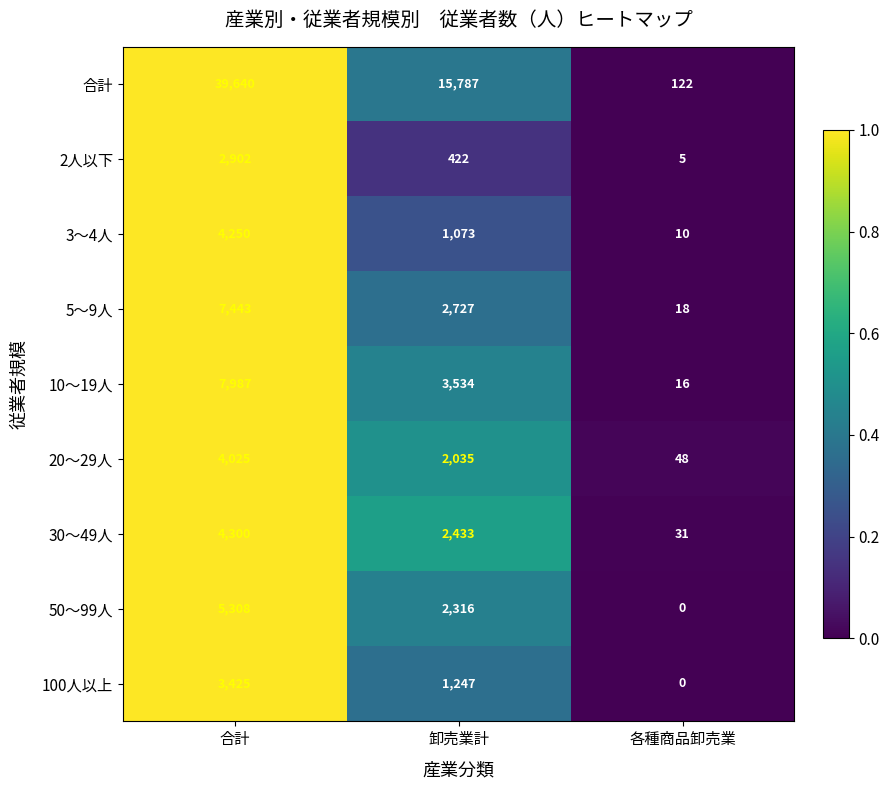

List the series in order of their peak value, lowest first.

2人以下, 100人以上, 20〜29人, 3〜4人, 30〜49人, 50〜99人, 5〜9人, 10〜19人, 合計